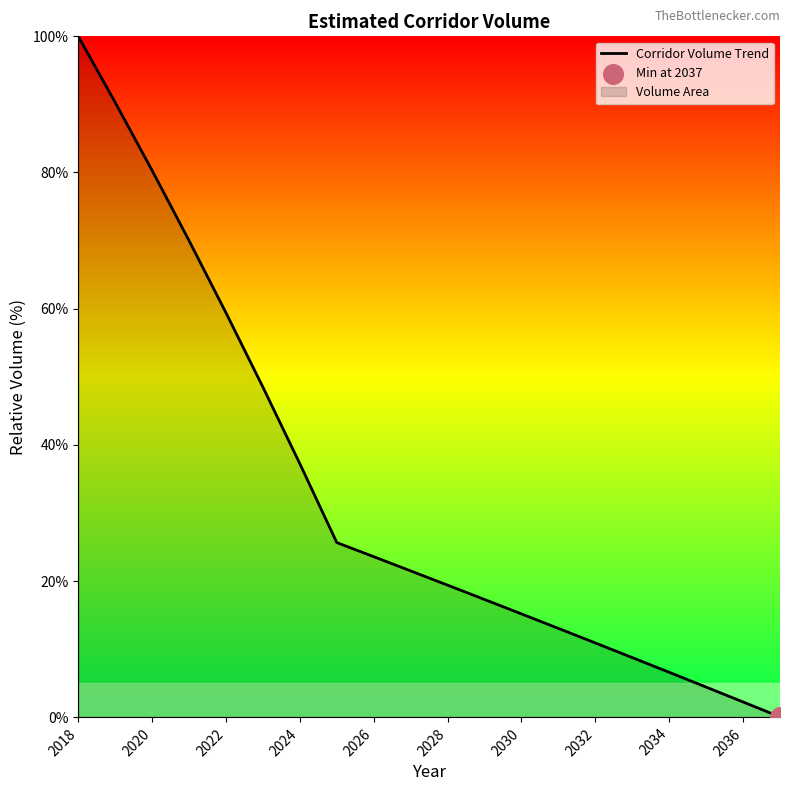

Which has a higher value, 2026 or 2036?

2026